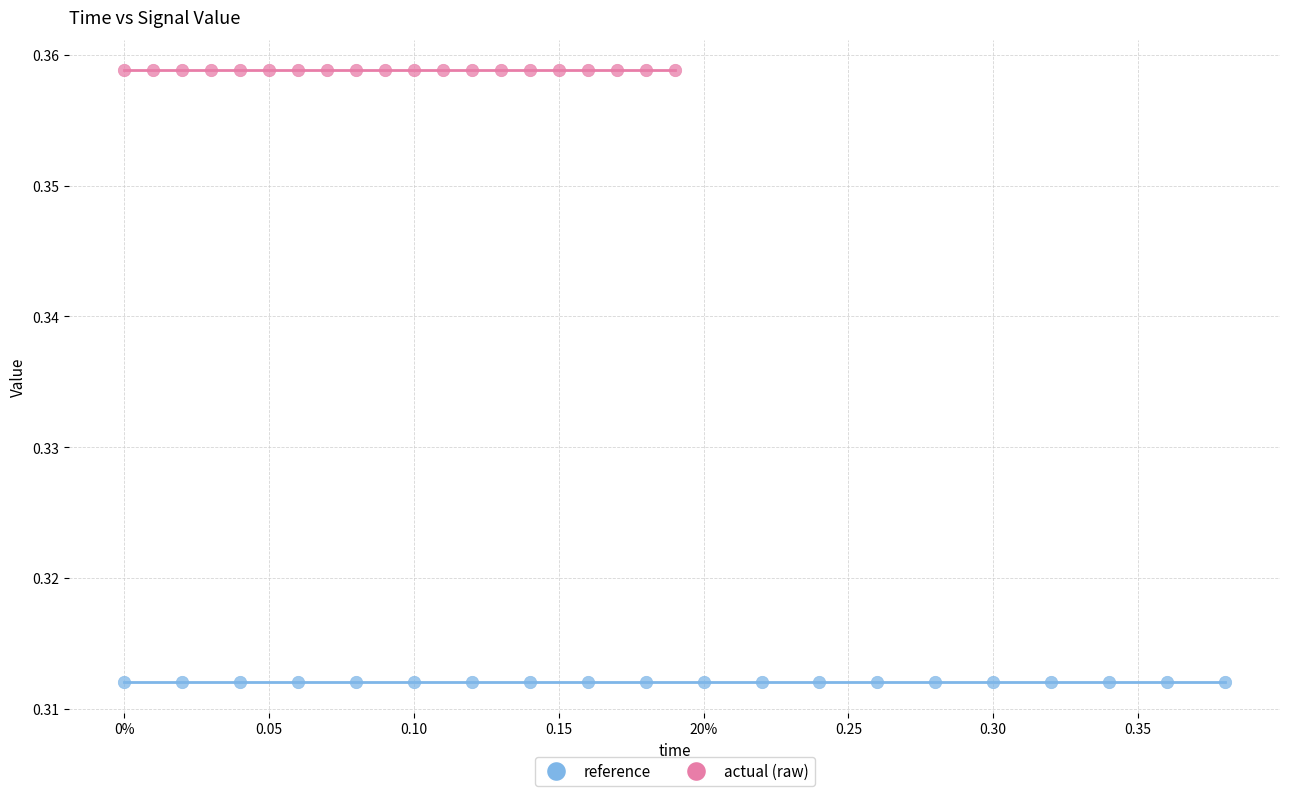

Which series reaches the maximum Y coordinate?

actual (raw)